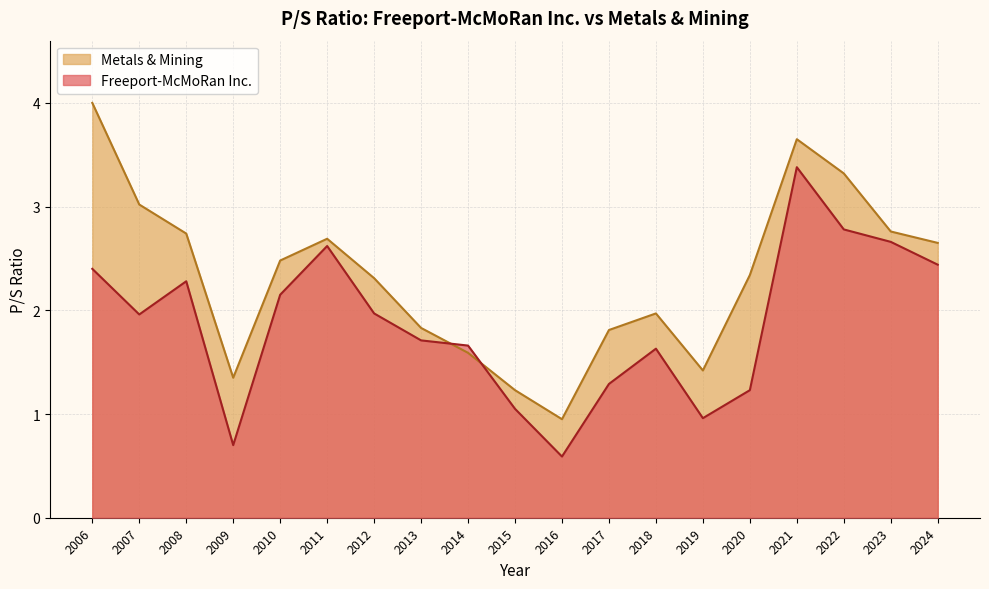

What is the sum of the Freeport-McMoRan Inc. values at 2022 and 2024?

5.2